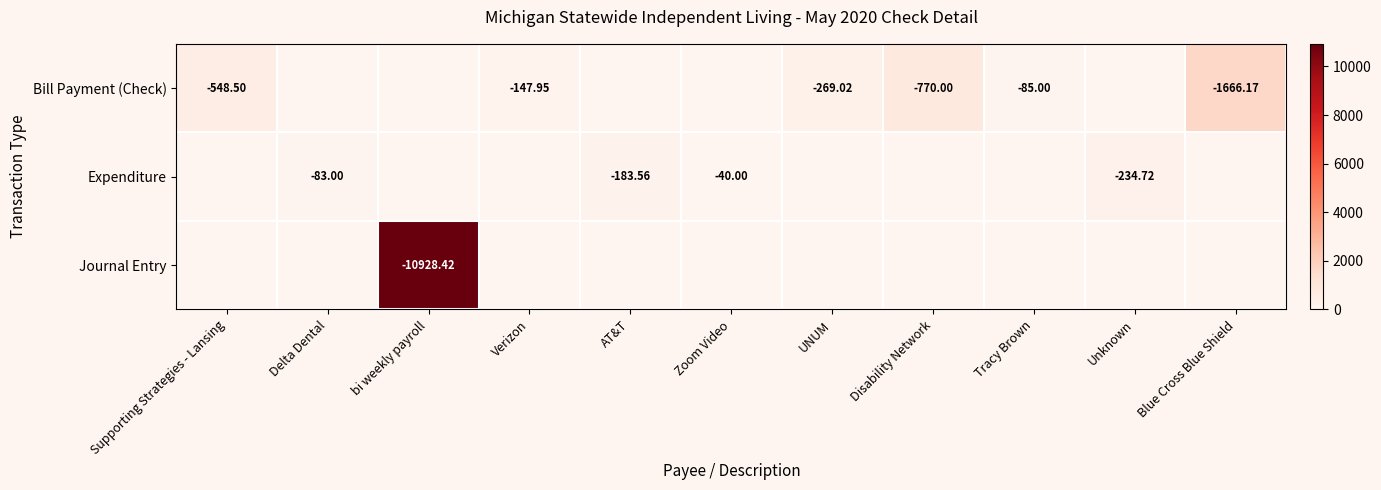

How many values in Bill Payment (Check) are above zero?

6